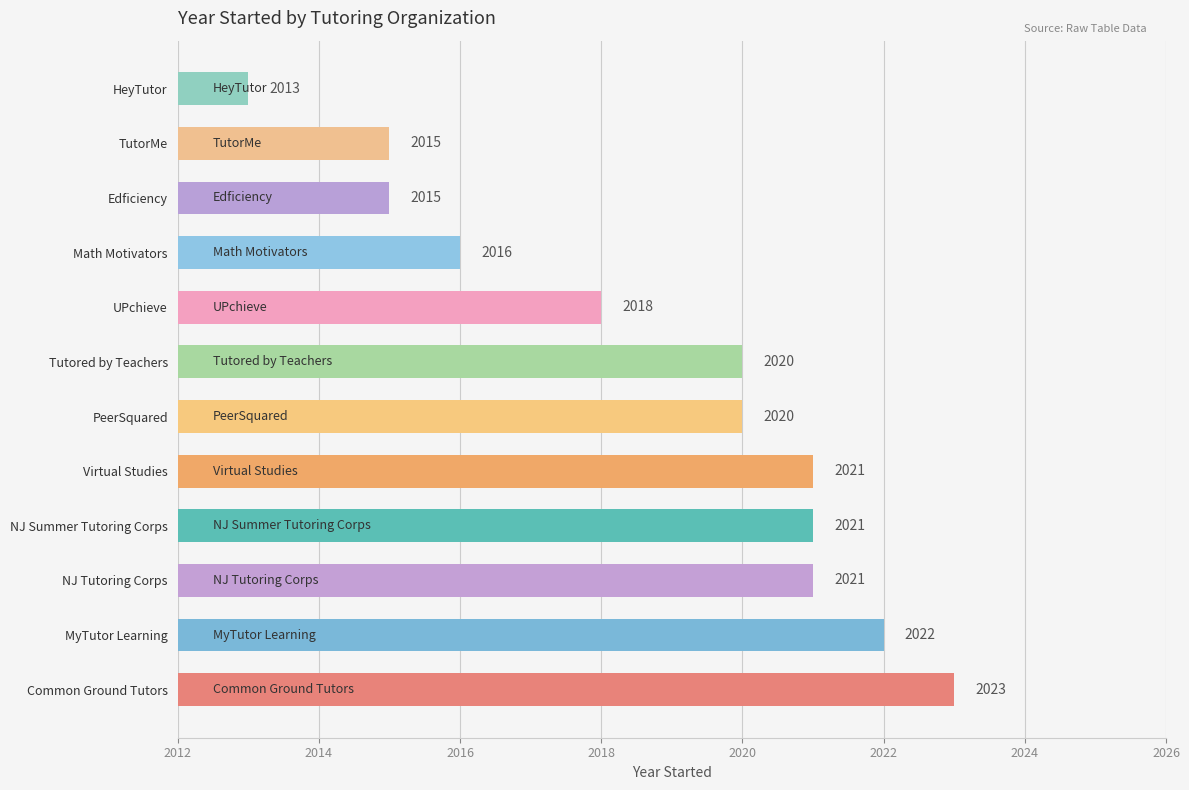

The value at Edficiency is 2966. True or false?

False